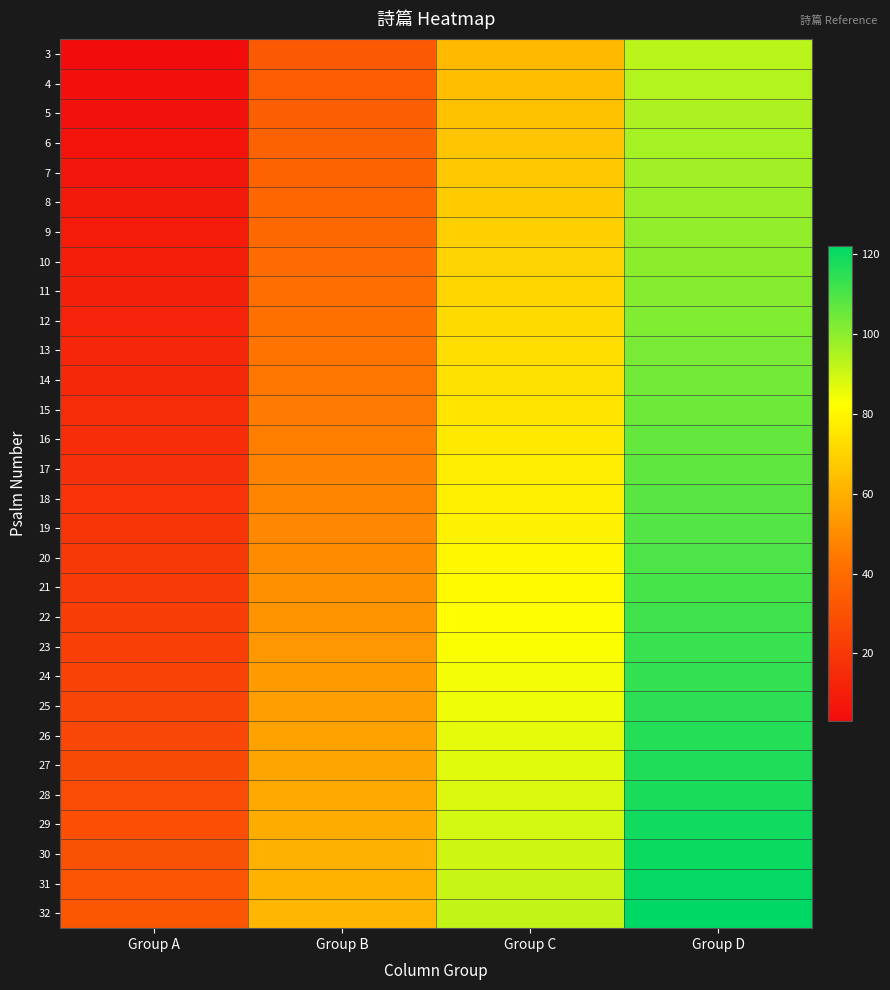

Count the number of data series in this chart.

30